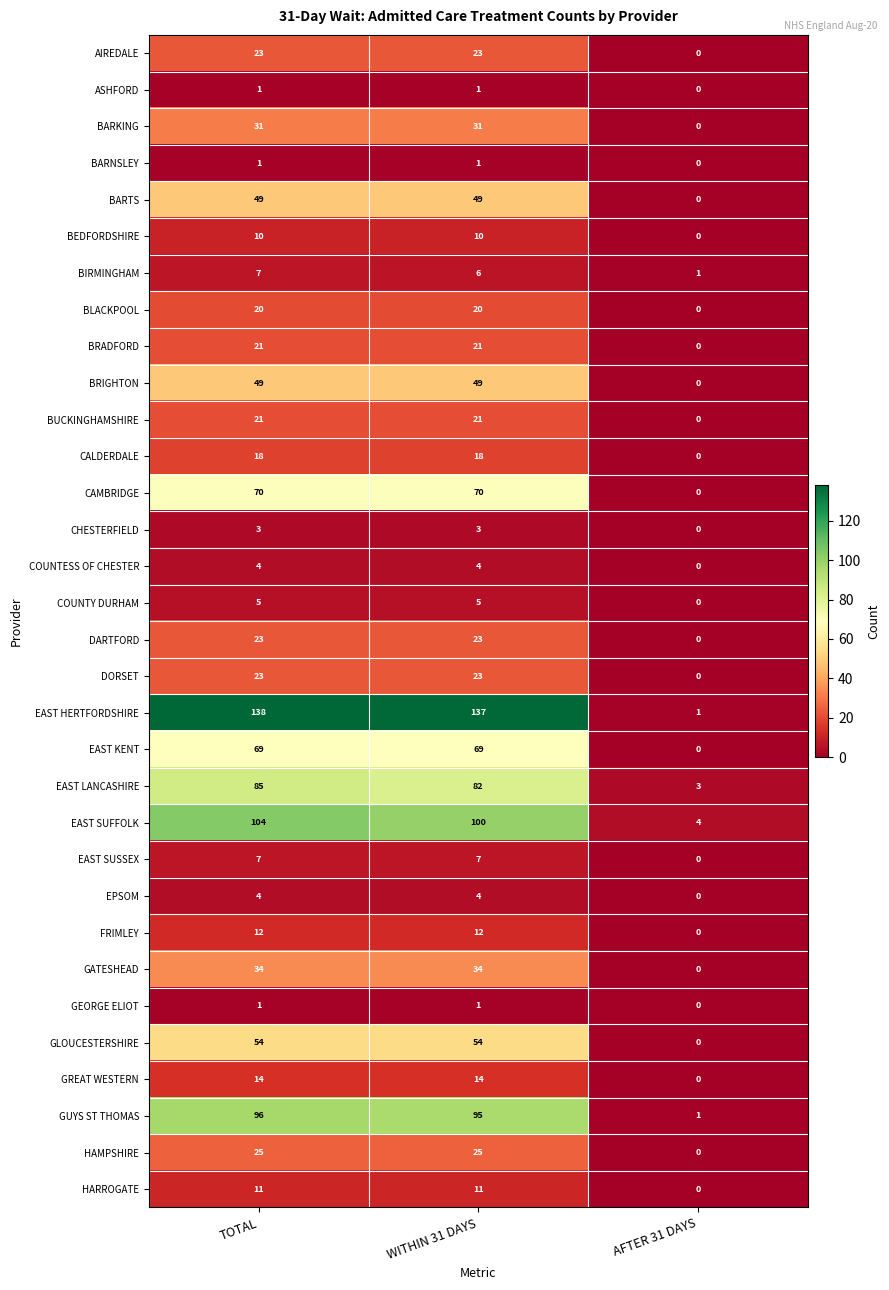

Which series has the largest total across all categories?

EAST HERTFORDSHIRE